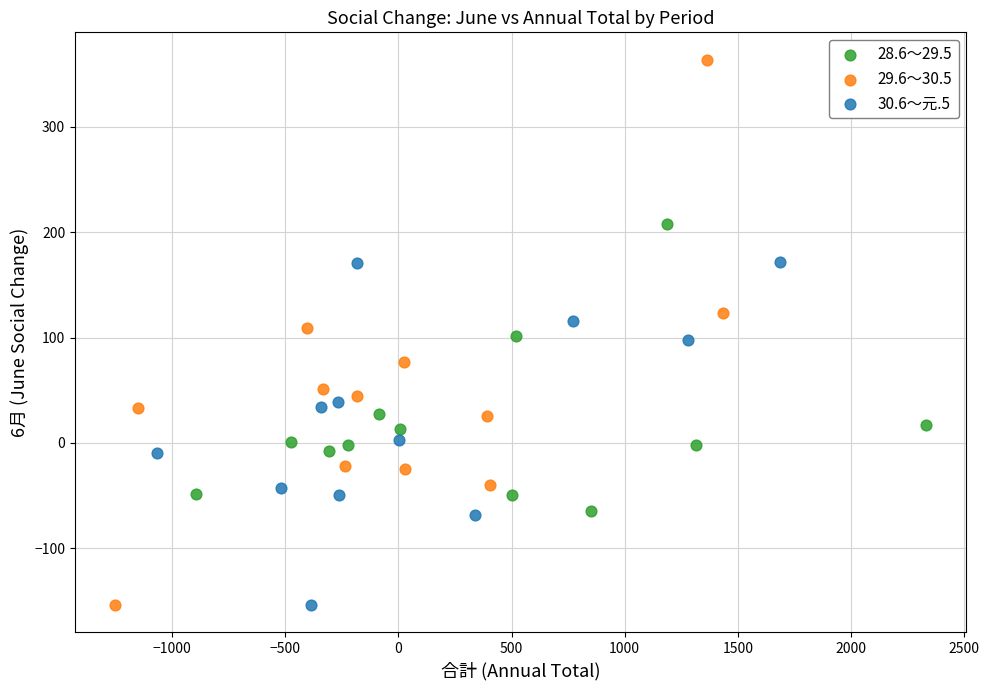

Which series has the widest spread of Y values?

29.6～30.5